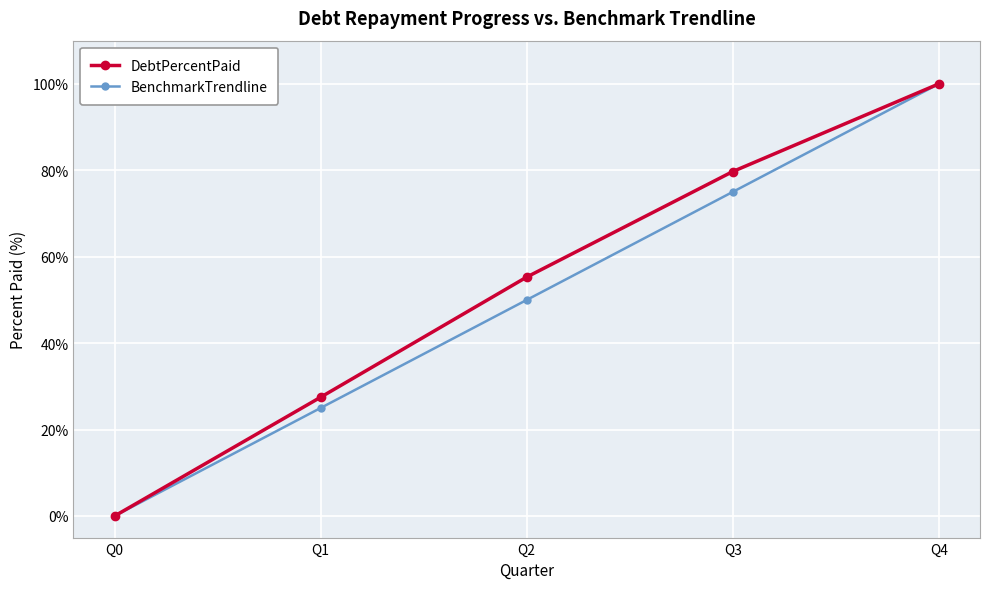

What is the highest value of the BenchmarkTrendline series?

100.0